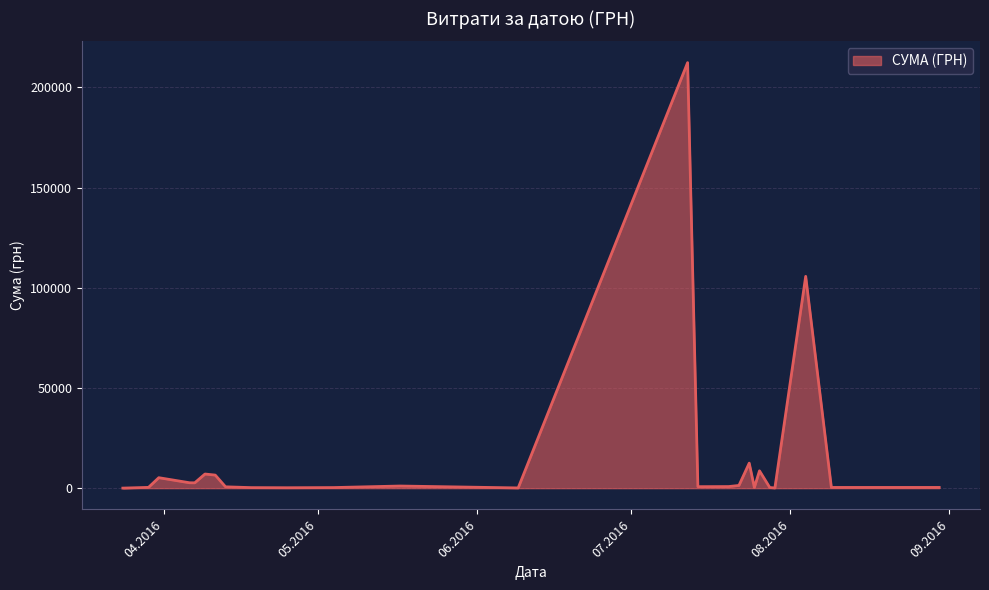

What is the maximum value shown in the chart?

212376.8